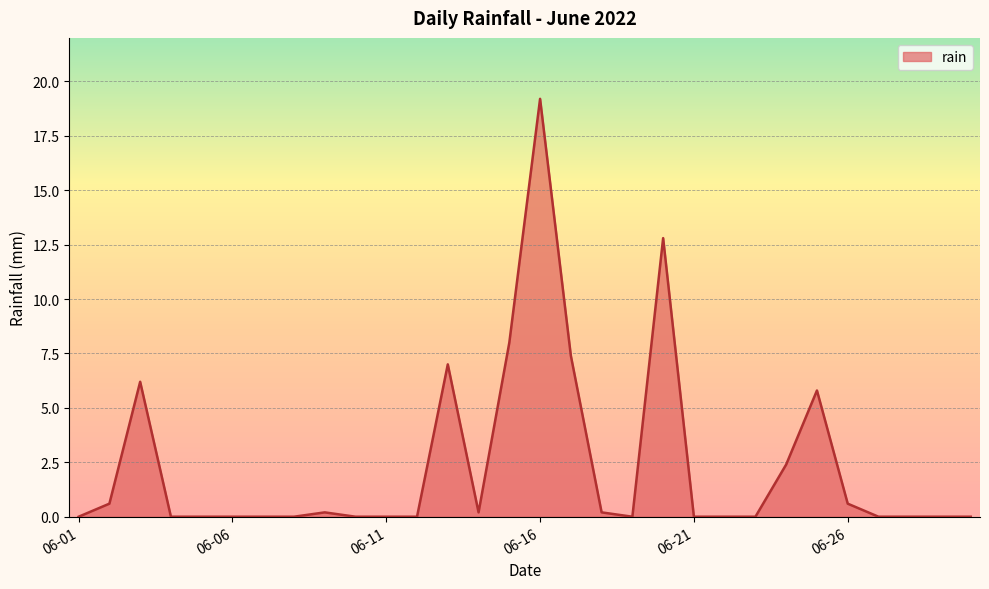

What is the difference between the maximum and minimum values?

19.2